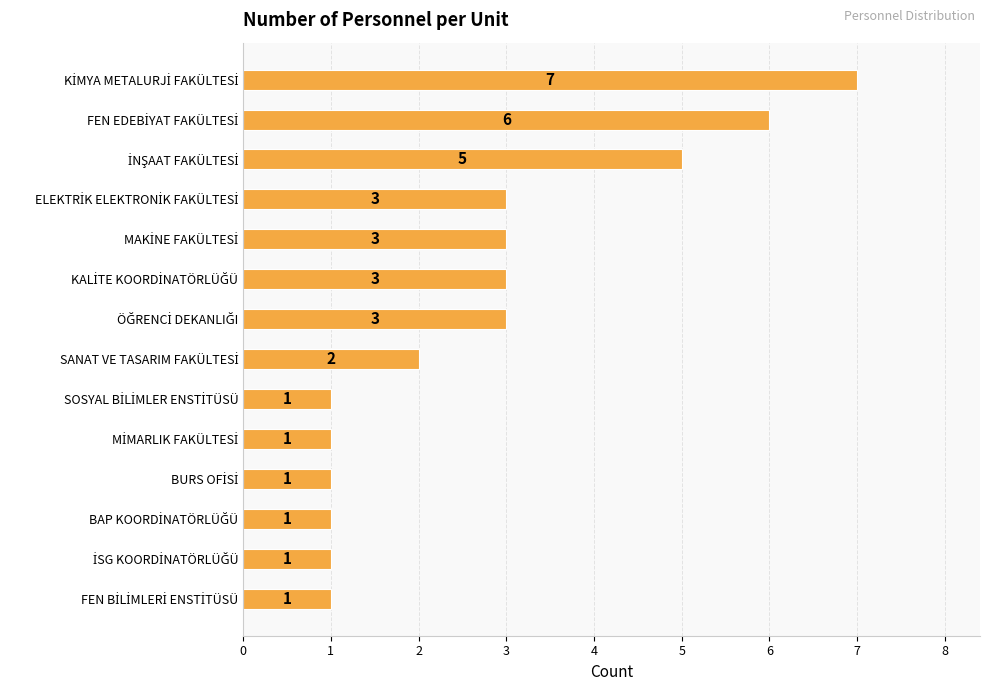

What is the value of the 1st bar from the top?

7